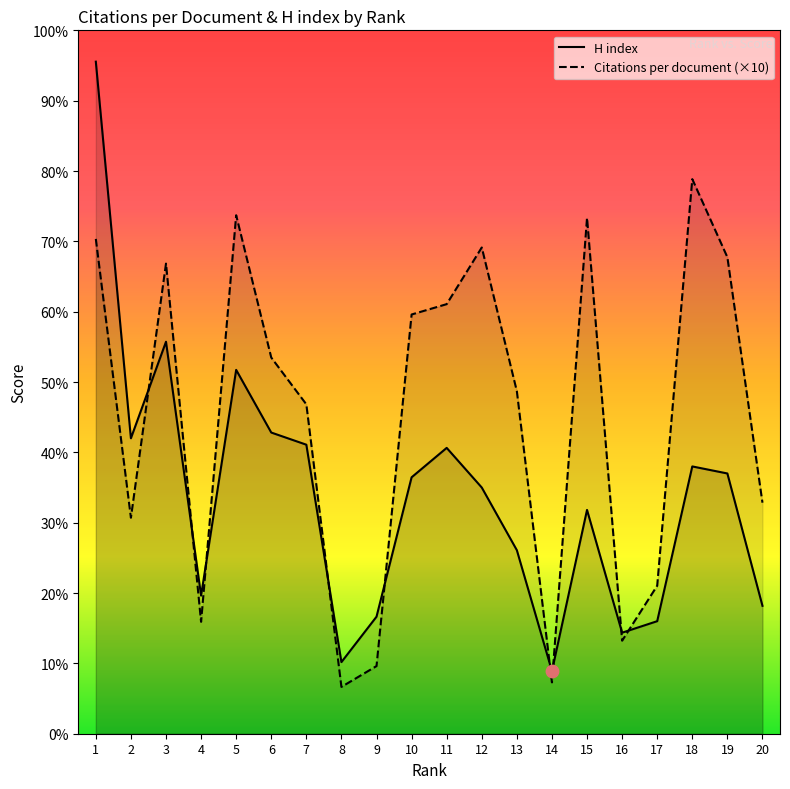

Which series has the largest Y range (max minus min)?

H index